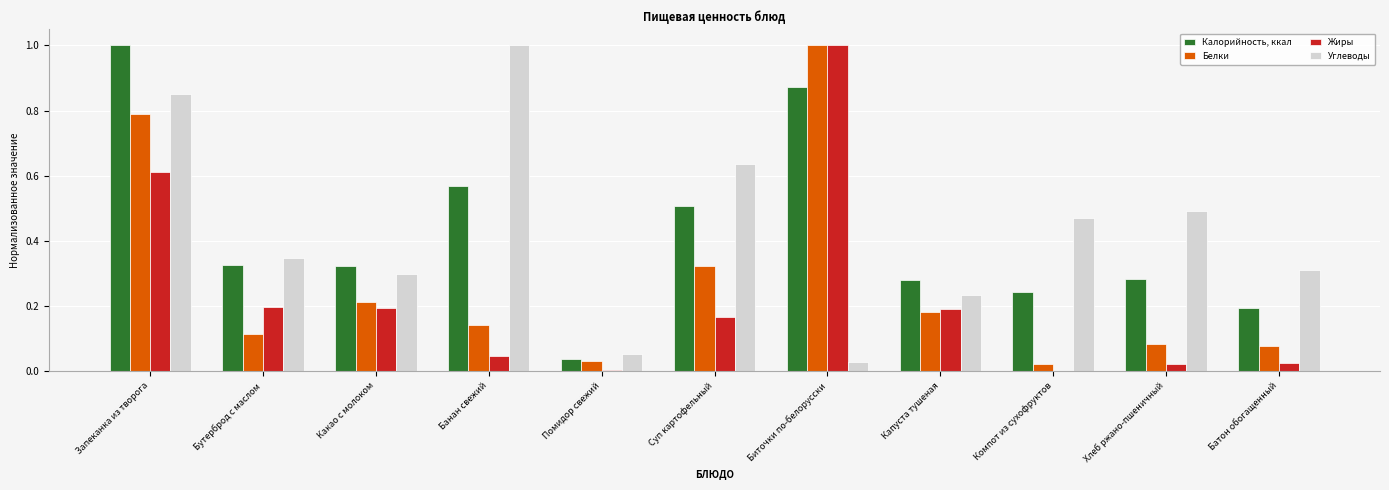

Is the value of Белки at Суп картофельный greater than the value of Жиры at Бутерброд с маслом?

Yes